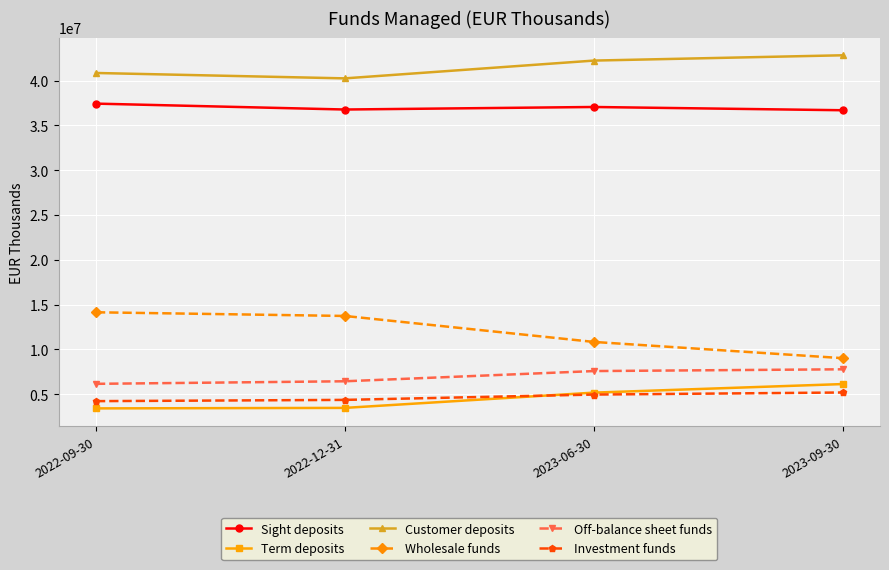

Count the number of categories in the chart.

4